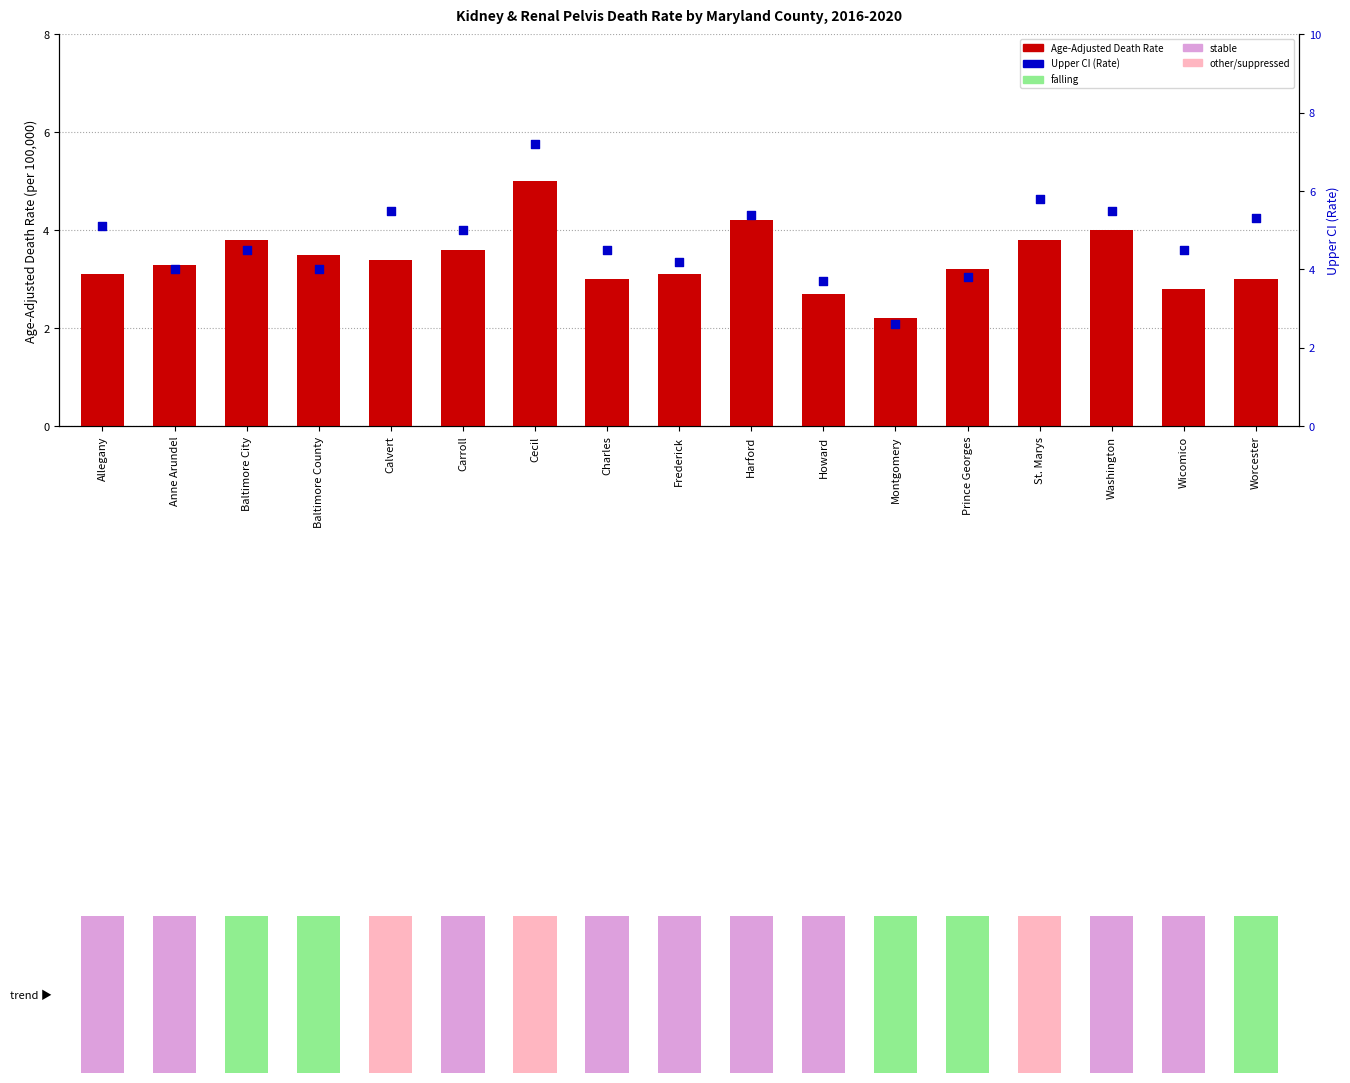

At how many categories does at least one series exceed 4?

12